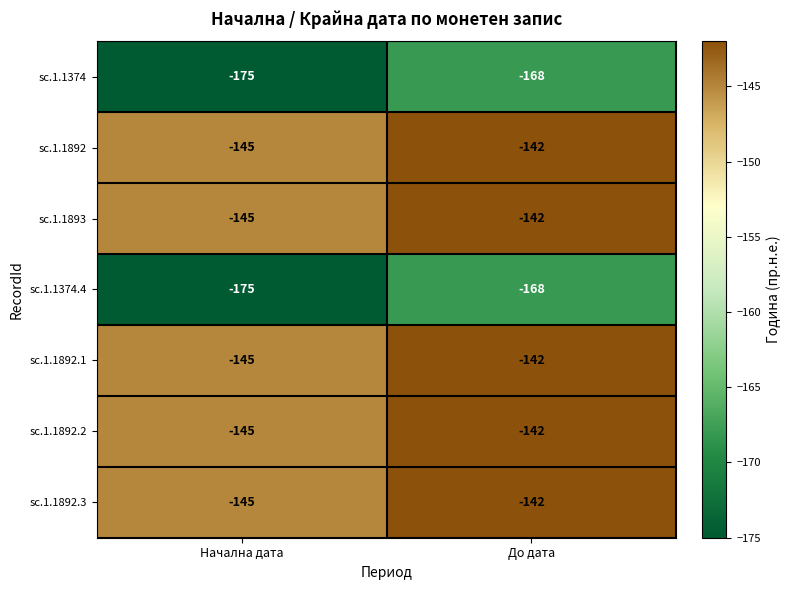

List the labels in order of sc.1.1374.4 value, largest first.

До дата, Начална дата